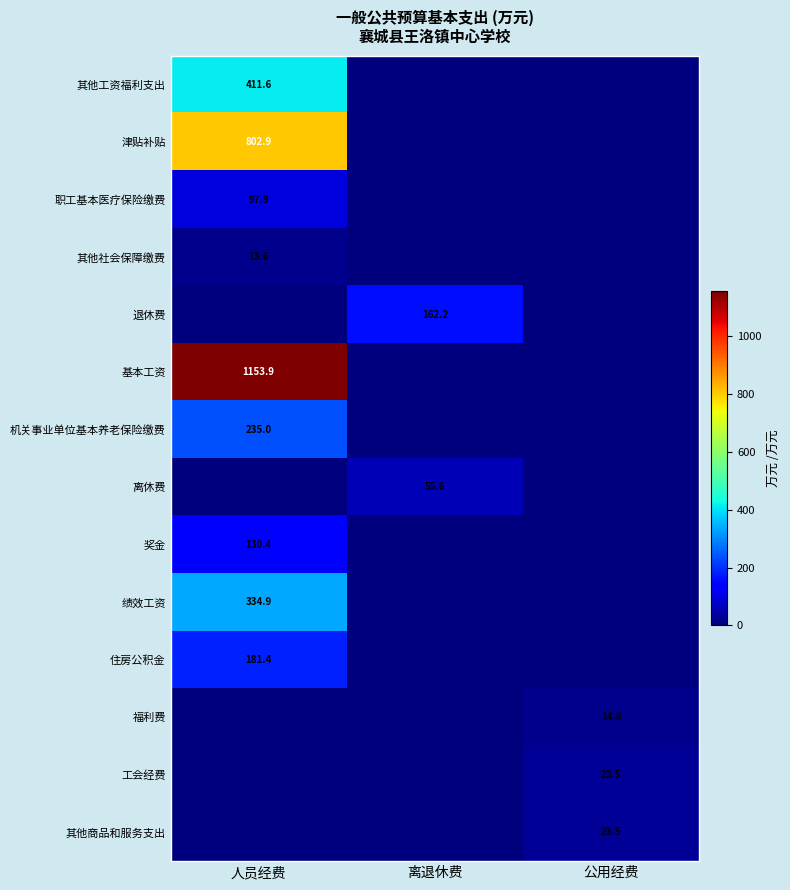

Is the value of 职工基本医疗保险缴费 at 人员经费 greater than the value of 住房公积金 at 离退休费?

Yes